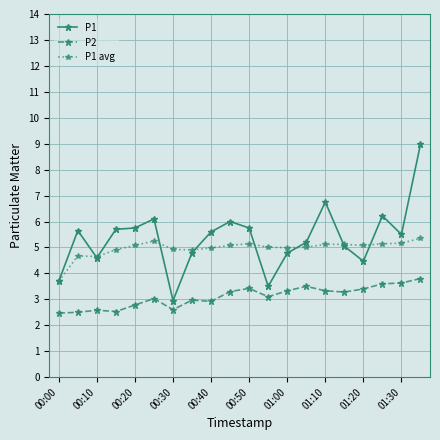

Rank the series by their maximum value, from lowest to highest.

P2, P1 avg, P1